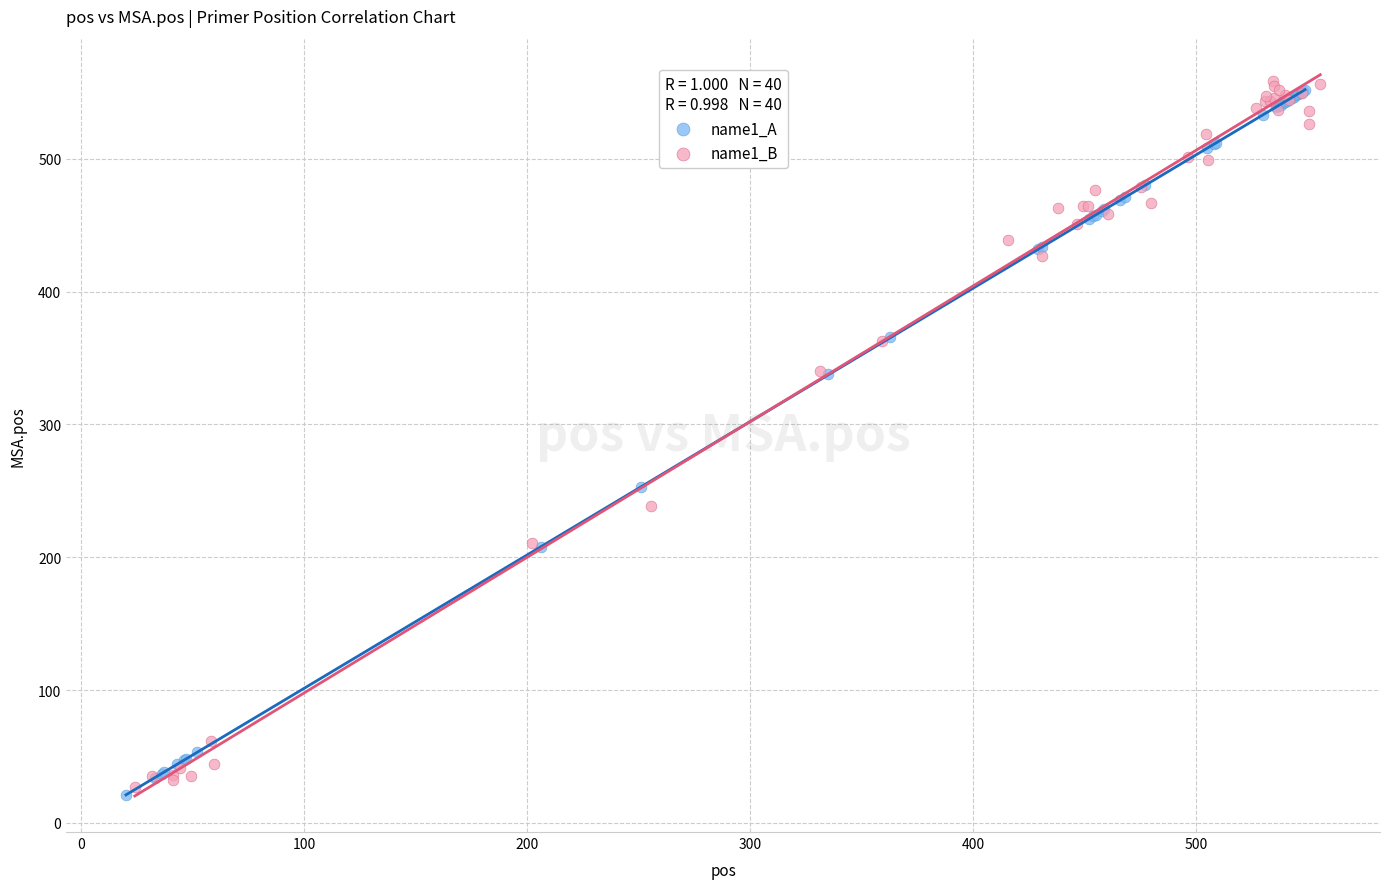

What are all the series names shown in the legend?

name1_A, name1_B